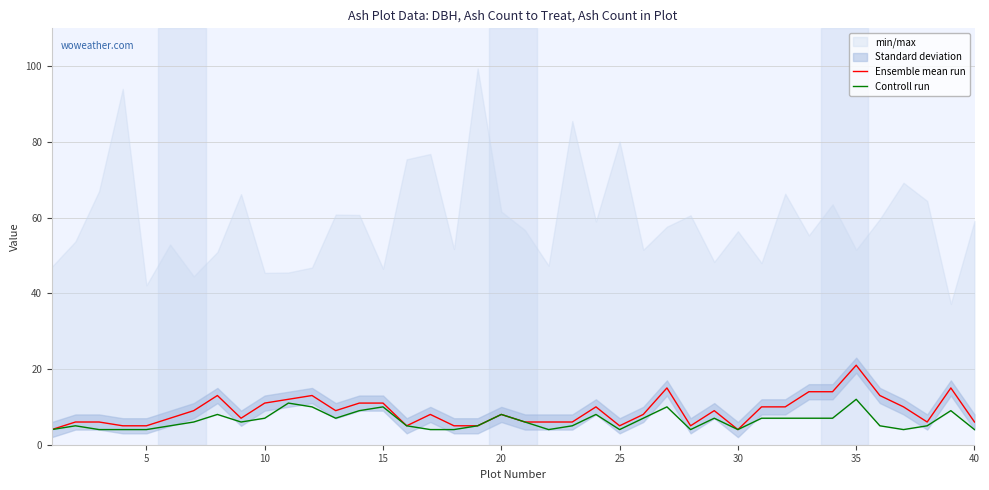

What is the value of the Controll run point at the 37th from the left?

4